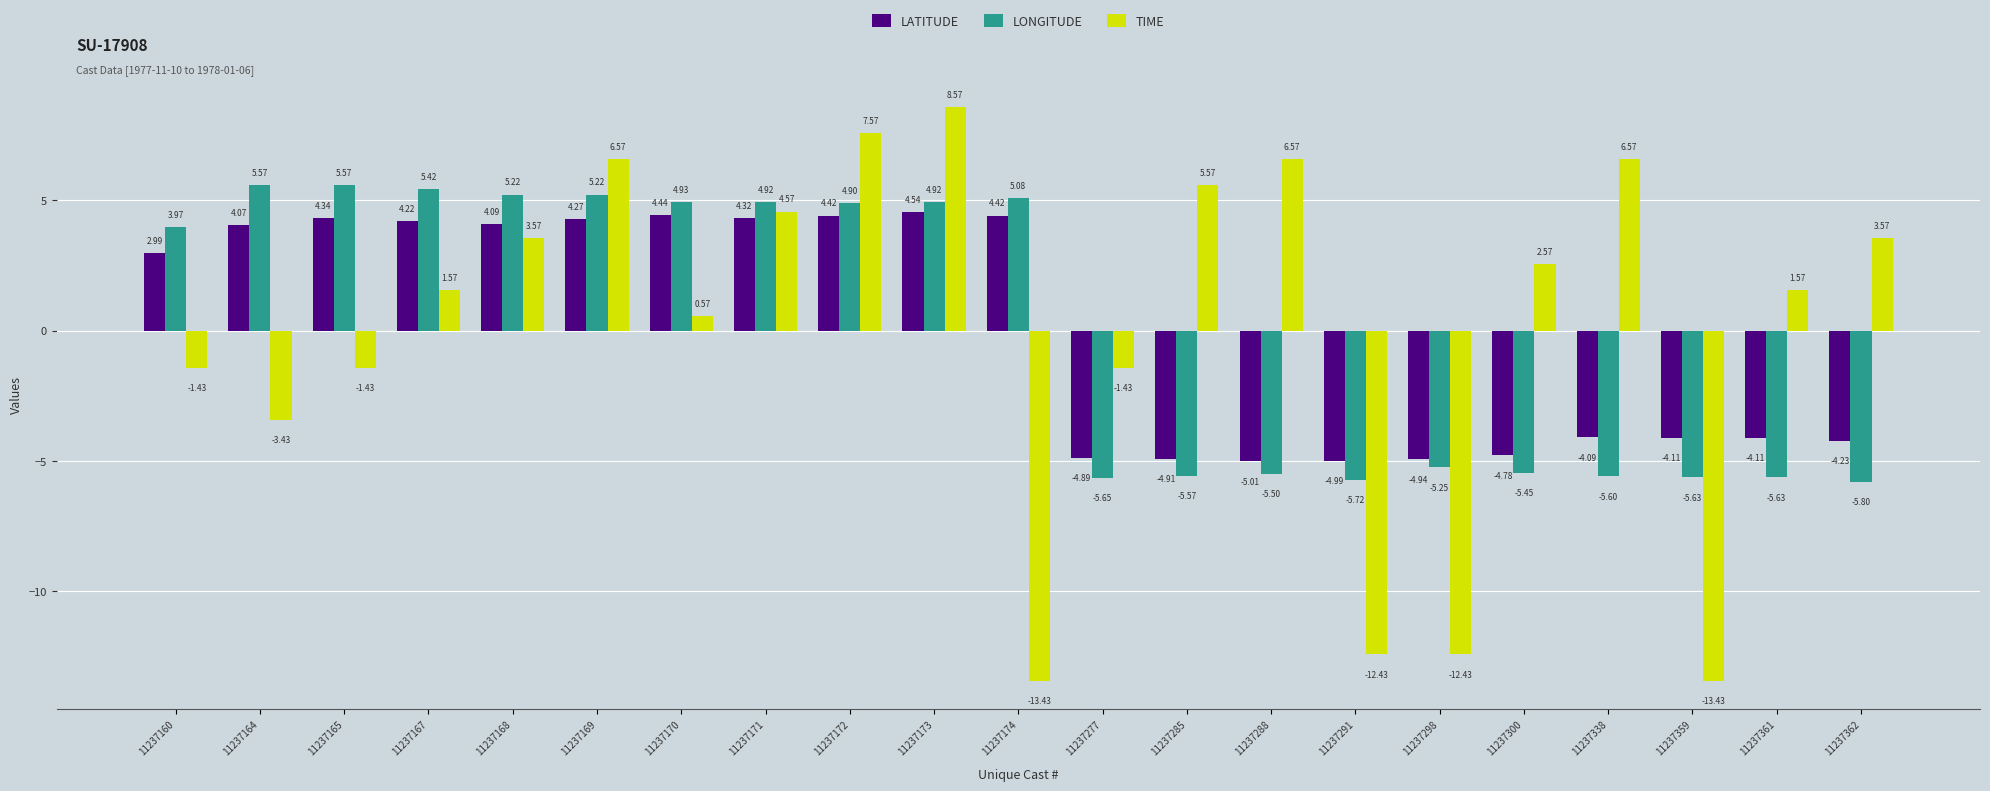

Rank the series by their maximum value, from highest to lowest.

TIME, LONGITUDE, LATITUDE